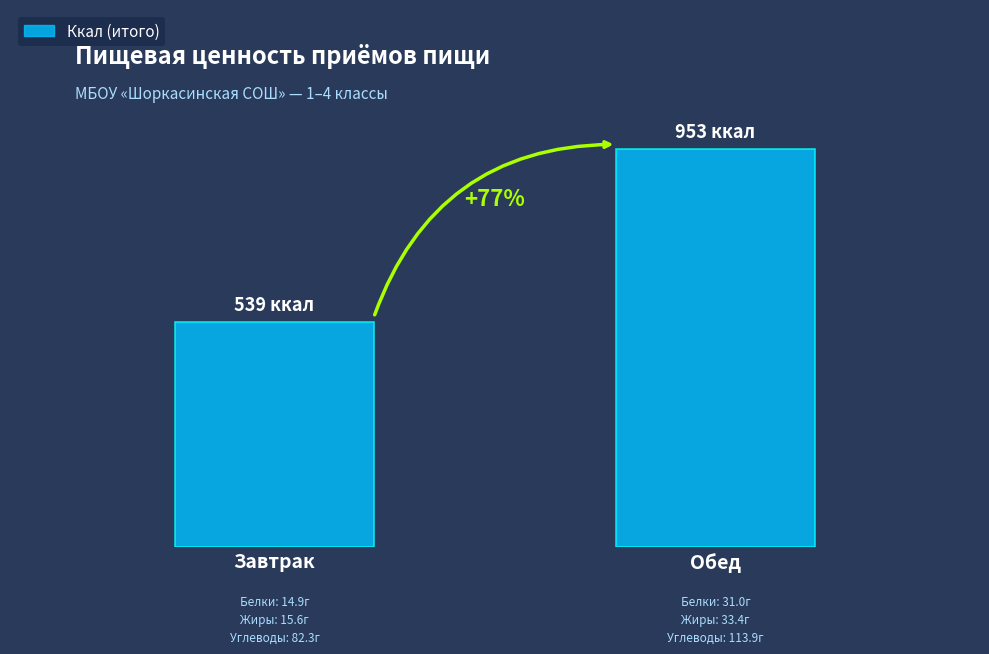

What position from the left is Обед?

2